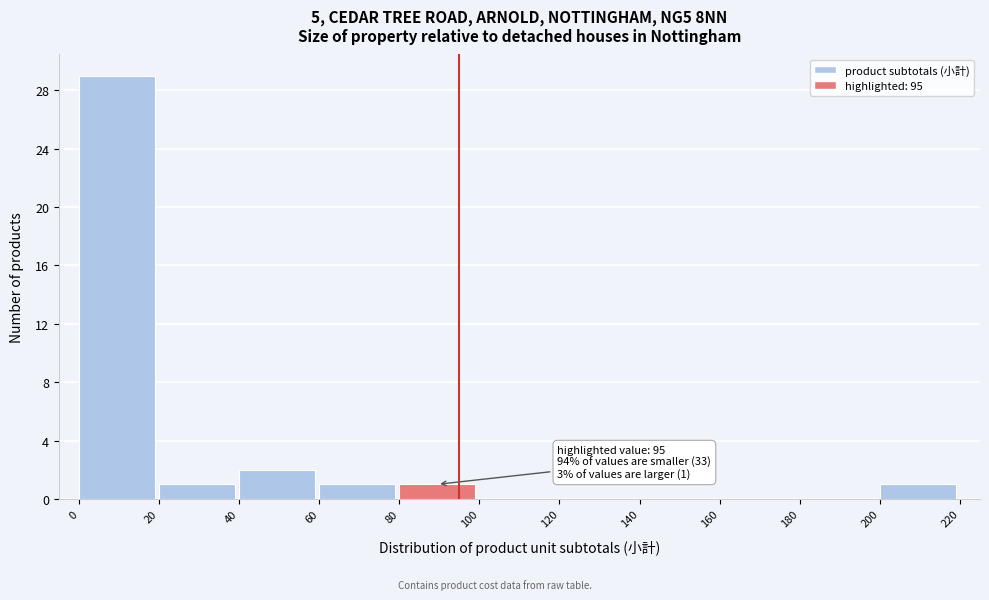

Over which range of the x-axis is the bar tallest?

0 to 20